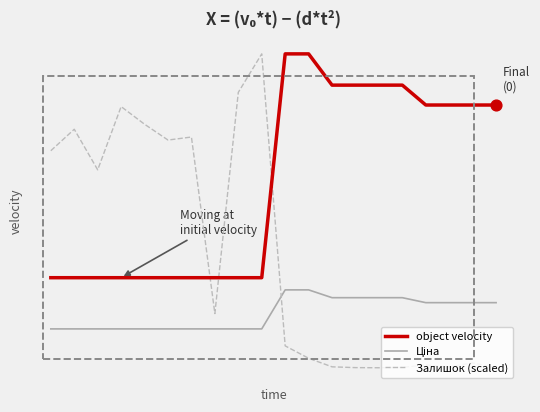

Which series has the largest total across all categories?

object velocity